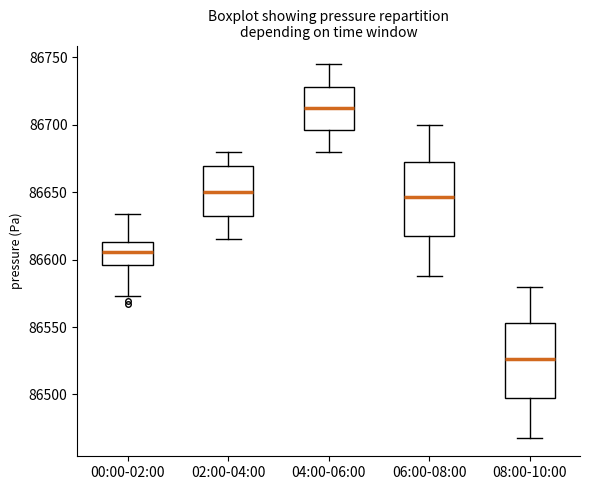

Reading left to right, transcribe this box plot: for each box, give where its median line is, the range the box spans, and where its two whiskers end, as read against the y-axis. The values are not printed on the chart, so give them approximately, as read against the axis.

00:00-02:00: median 86605, box 86595 to 86615, whiskers 86575 to 86635
02:00-04:00: median 86650, box 86635 to 86670, whiskers 86615 to 86680
04:00-06:00: median 86715, box 86695 to 86730, whiskers 86680 to 86745
06:00-08:00: median 86645, box 86615 to 86675, whiskers 86590 to 86700
08:00-10:00: median 86525, box 86495 to 86555, whiskers 86470 to 86580